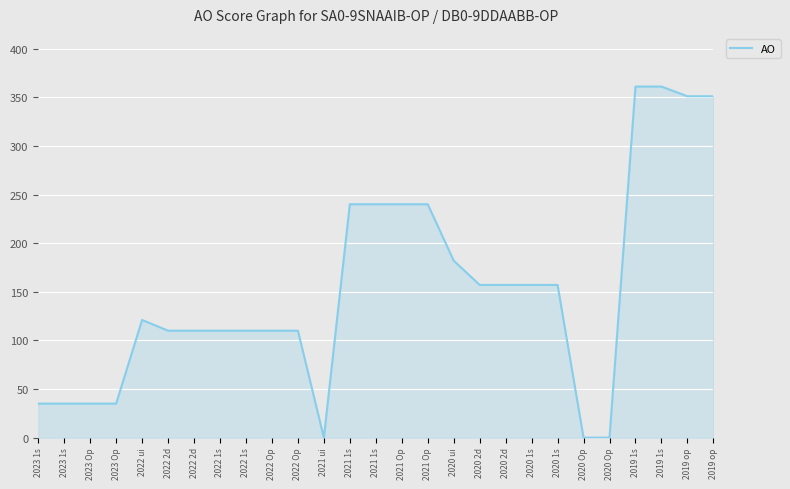

How many lines are shown in the chart?

1